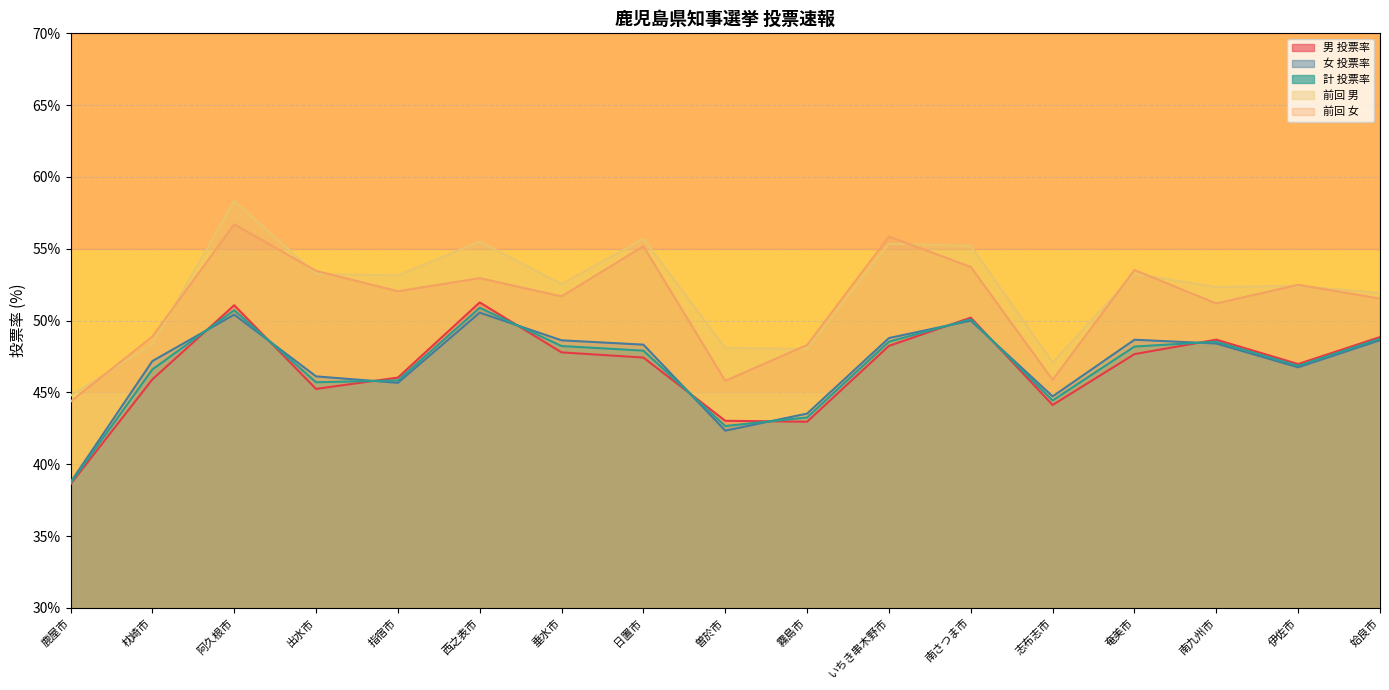

List the series in order of their peak value, lowest first.

女 投票率, 計 投票率, 男 投票率, 前回 女, 前回 男